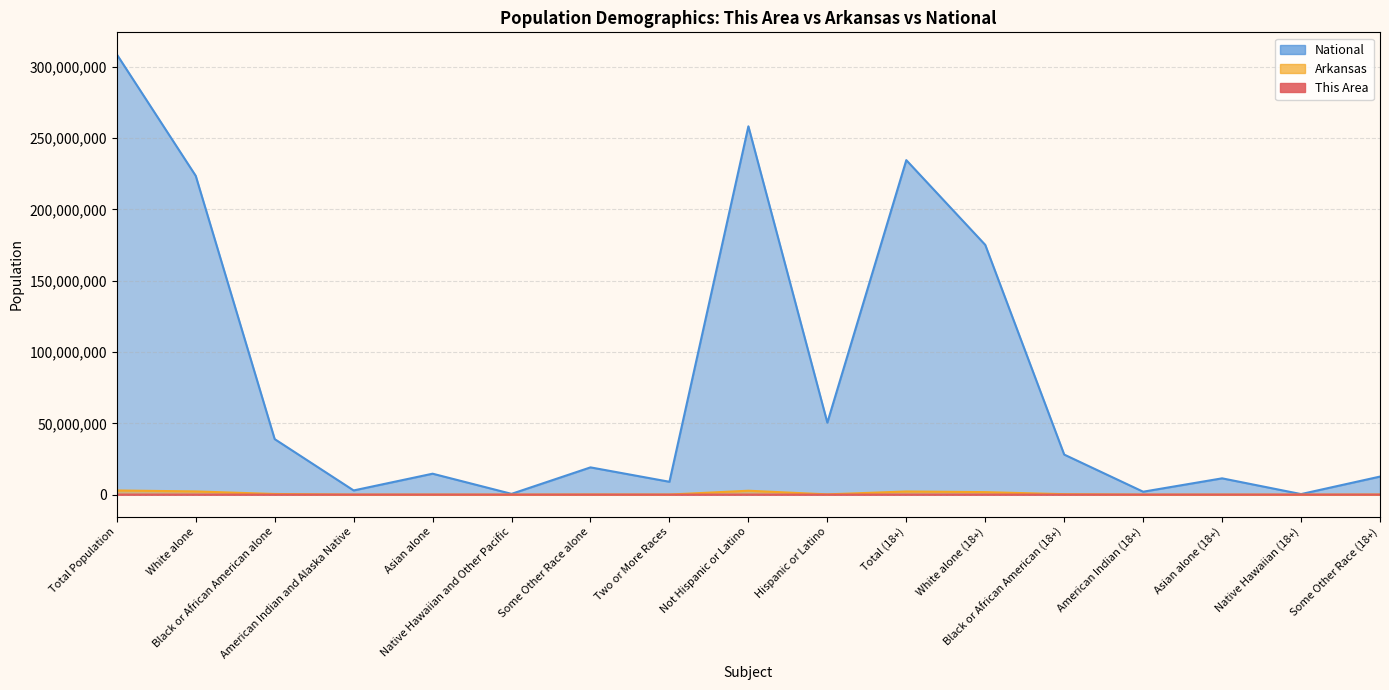

How many lines are shown in the chart?

3